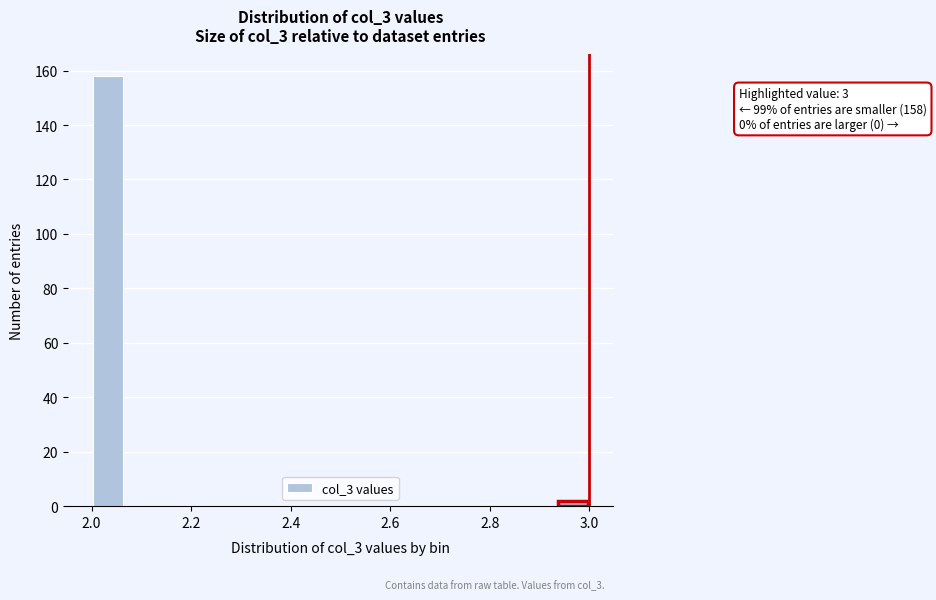

Around what value on the x-axis is the tallest bar? Give the approximate position of its centre, as read against the axis.

2.04